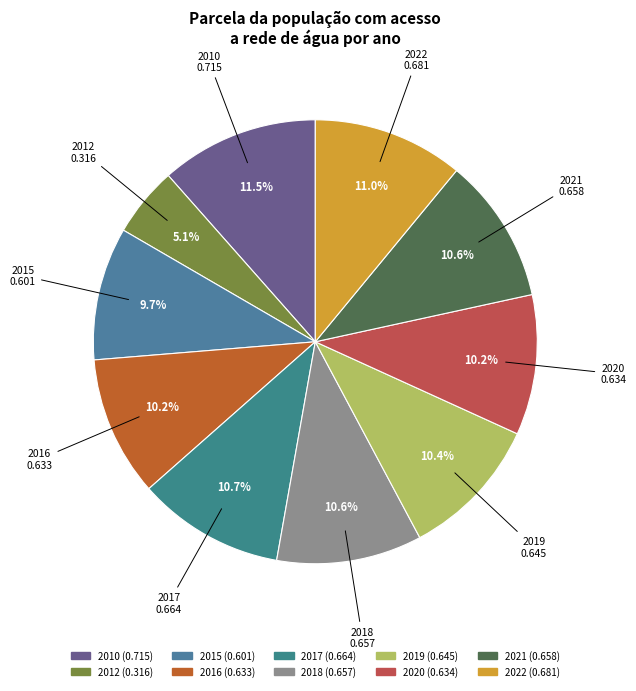

Which slice is the largest?

2010